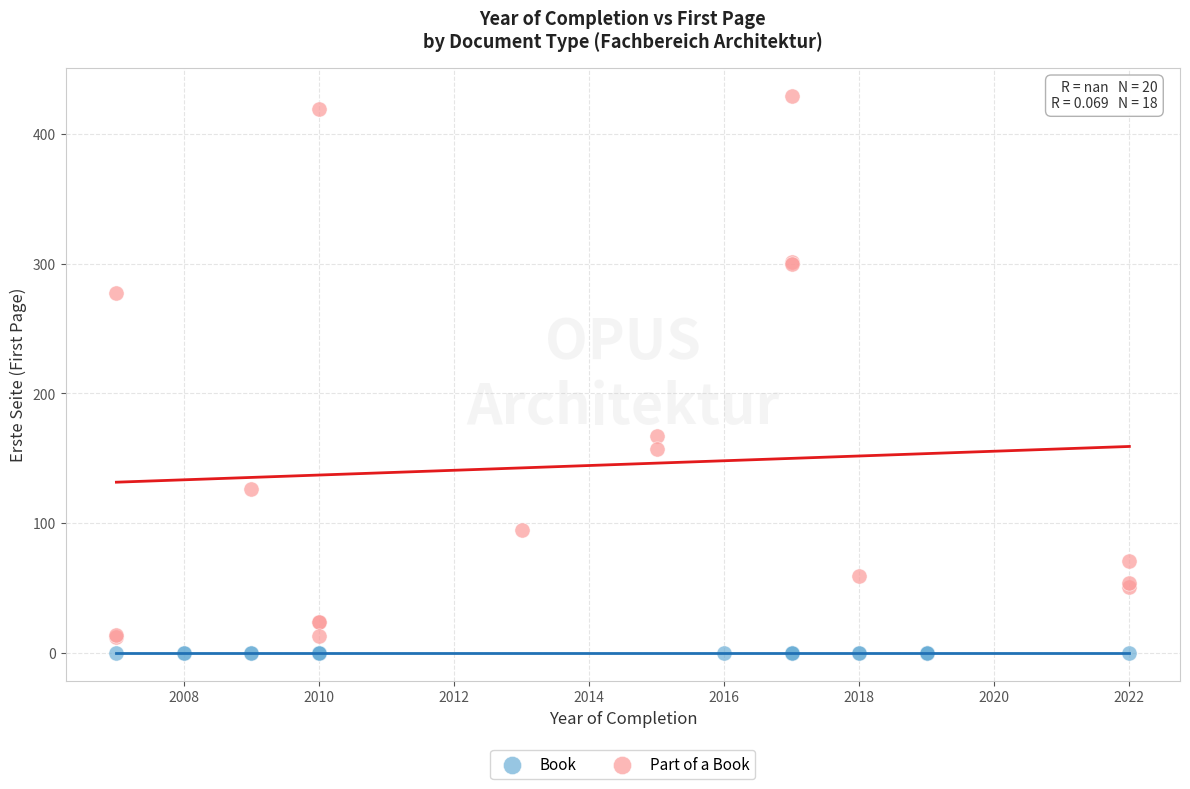

Which series contains the highest Y value?

Part of a Book